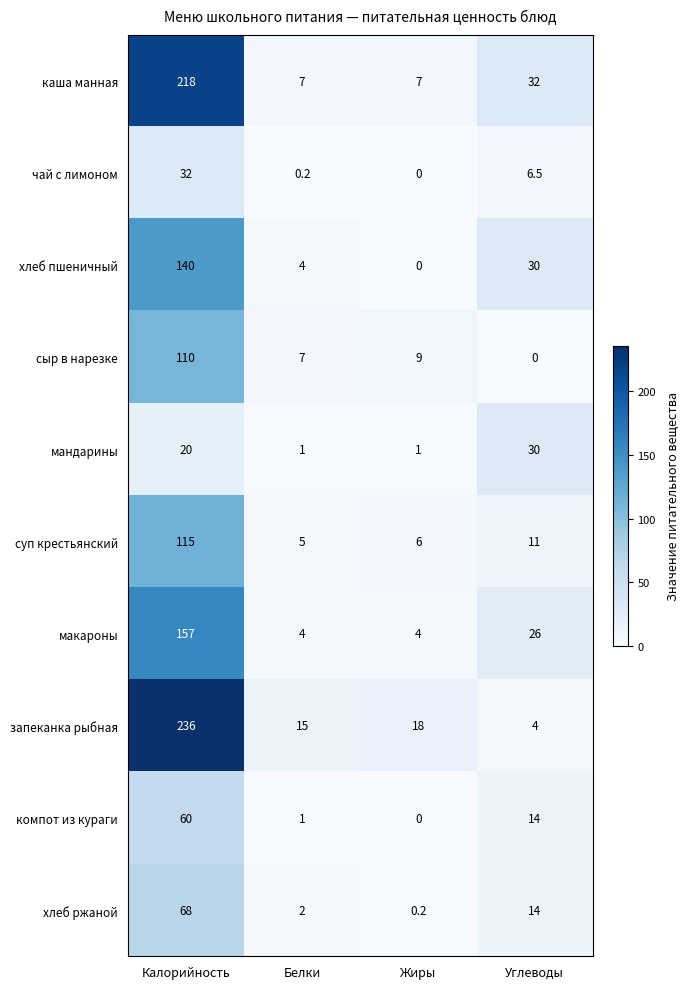

Is it true that каша манная equals 7.0 at Жиры?

True